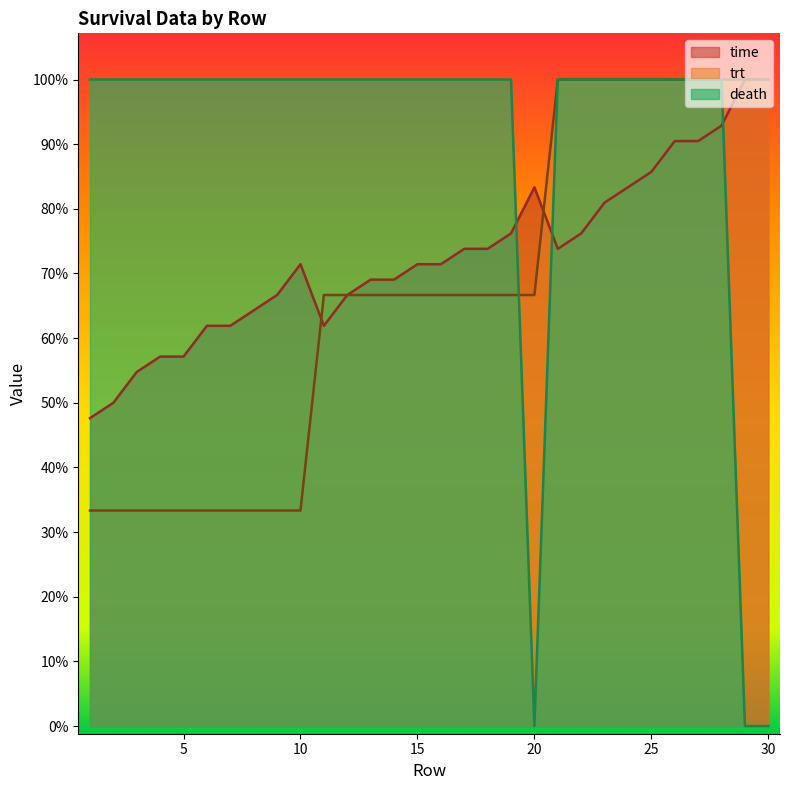

Where is death nearest to the value 21?

1